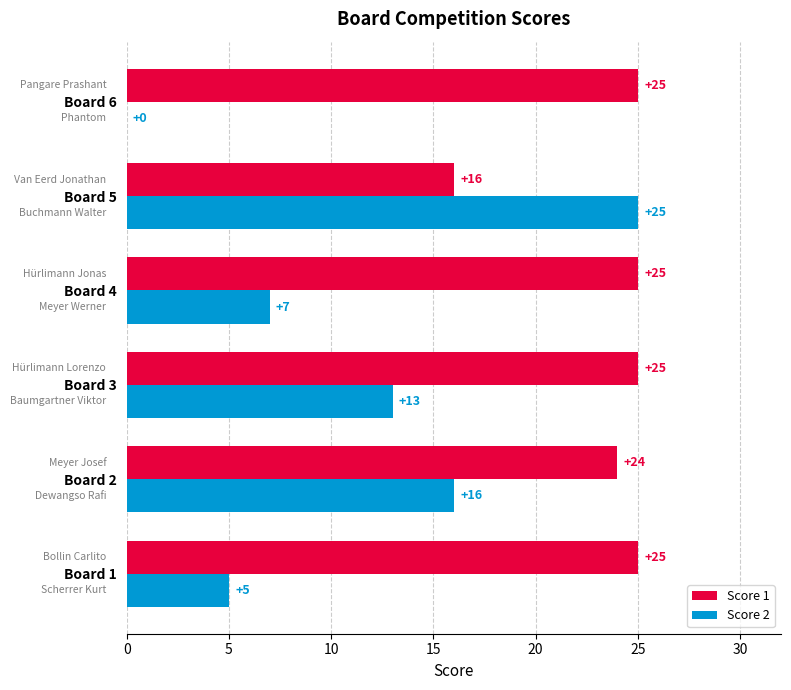

What is the sum of the Score 1 values at Board 1 and Board 2?

49